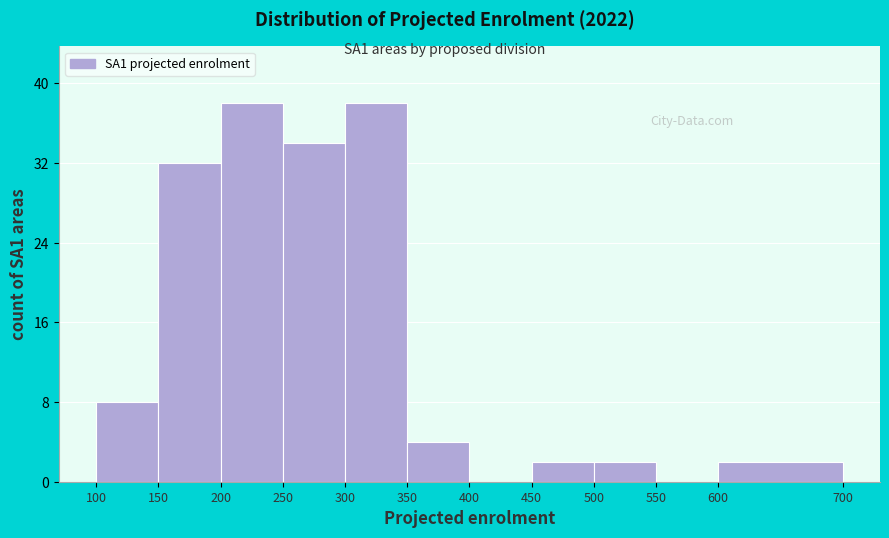

Reading left to right, list every bar in this chart as the range it spans on the x-axis followed by its height. The values are not printed on the chart, so give them approximately, as read against the axis.

100 to 150: 8
150 to 200: 32
200 to 250: 38
250 to 300: 34
300 to 350: 38
350 to 400: 4
400 to 450: 0
450 to 500: 2
500 to 550: 2
550 to 600: 0
600 to 700: 2